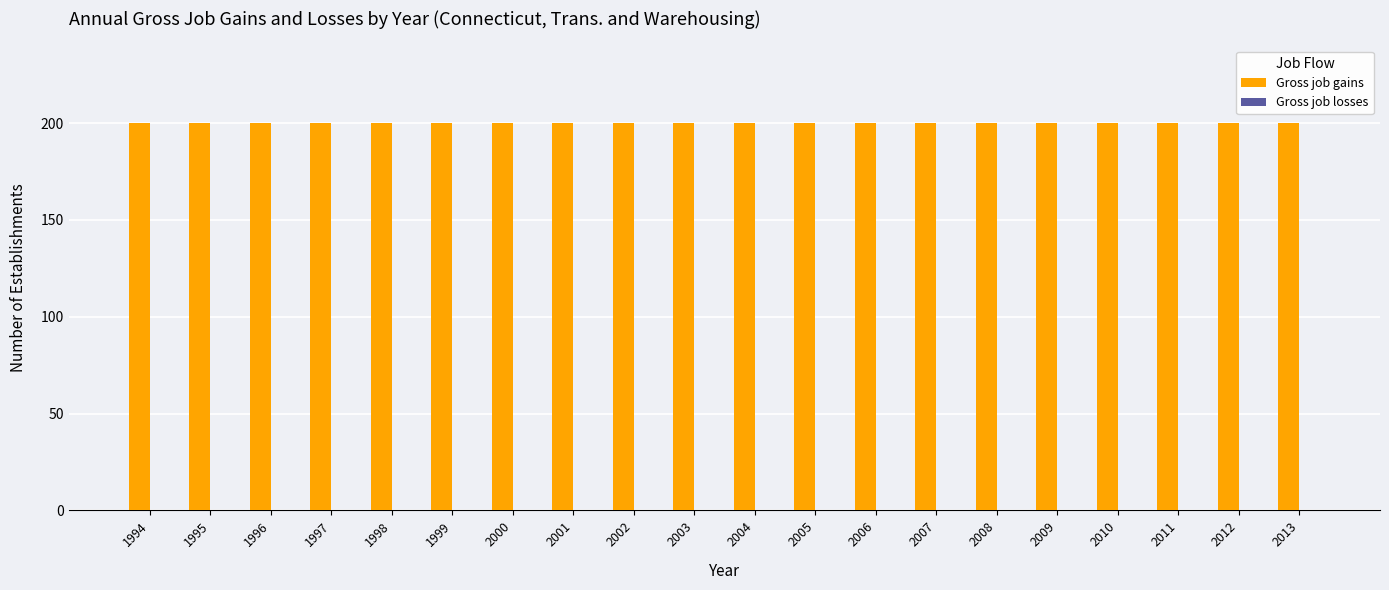

Which has a higher value, 2013 or 2005?

2013